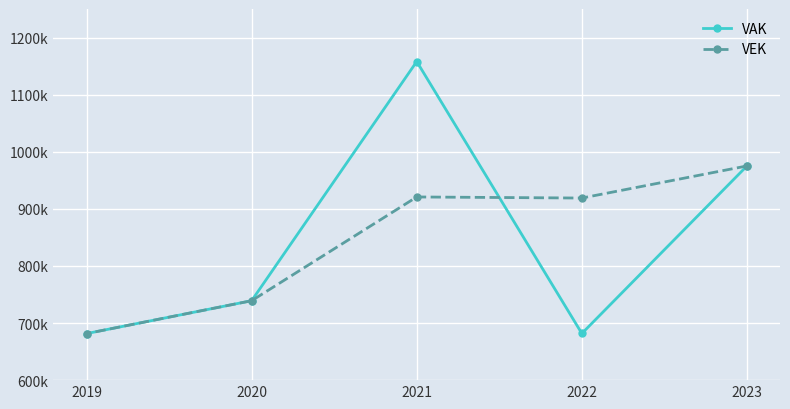

At which category is the sum across all series the highest?

2021